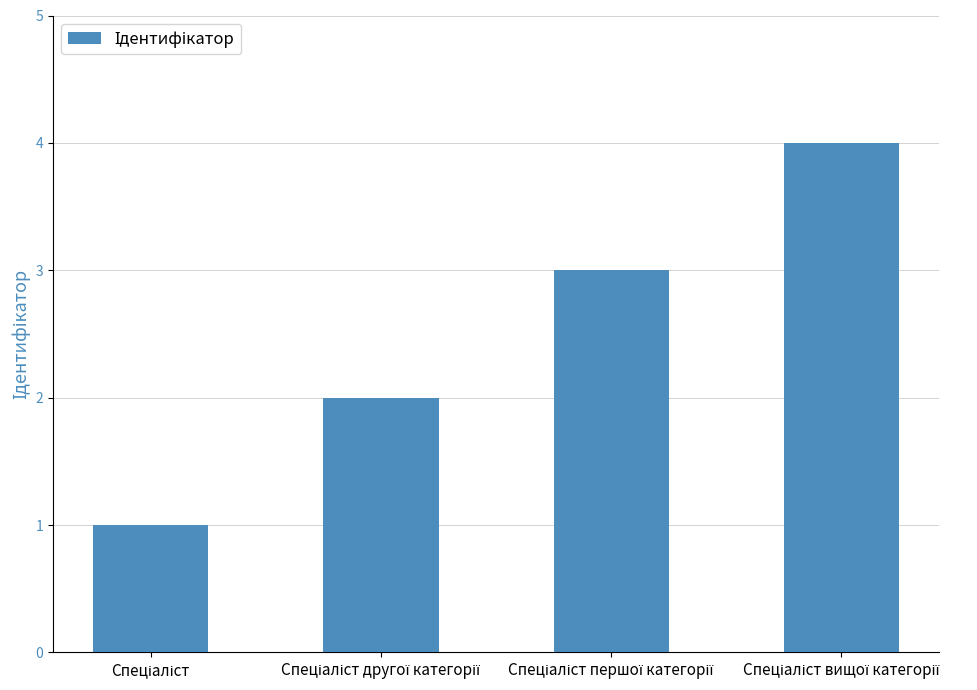

What is the difference between the second highest and second lowest values?

1